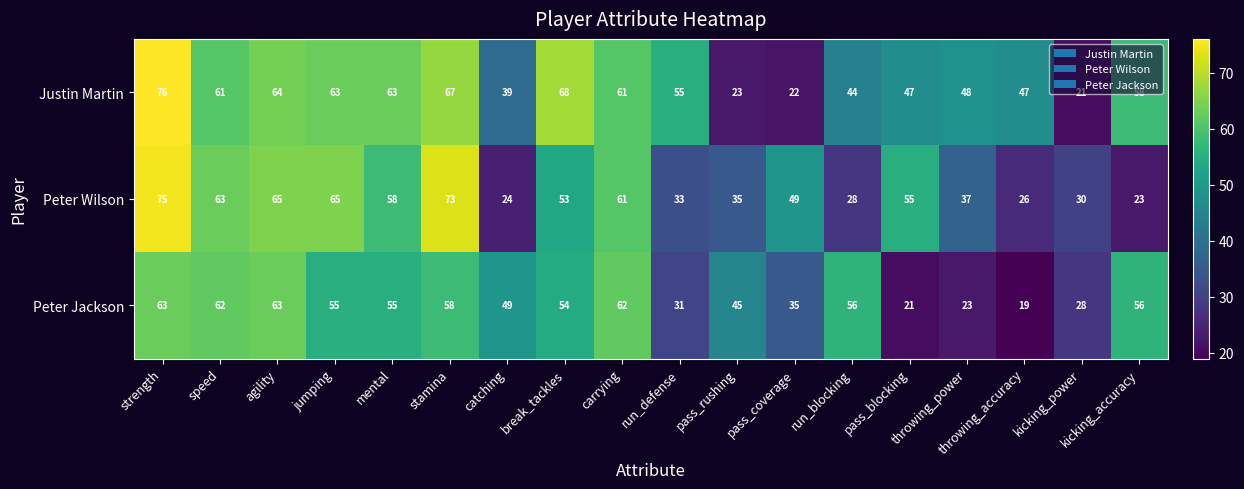

What is the average value of the Peter Wilson series?

47